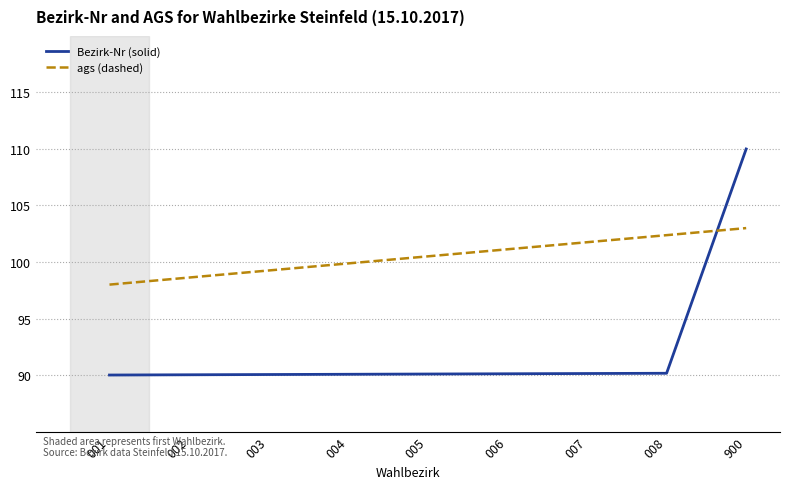

What are all the series names shown in the legend?

Bezirk-Nr (solid), ags (dashed)